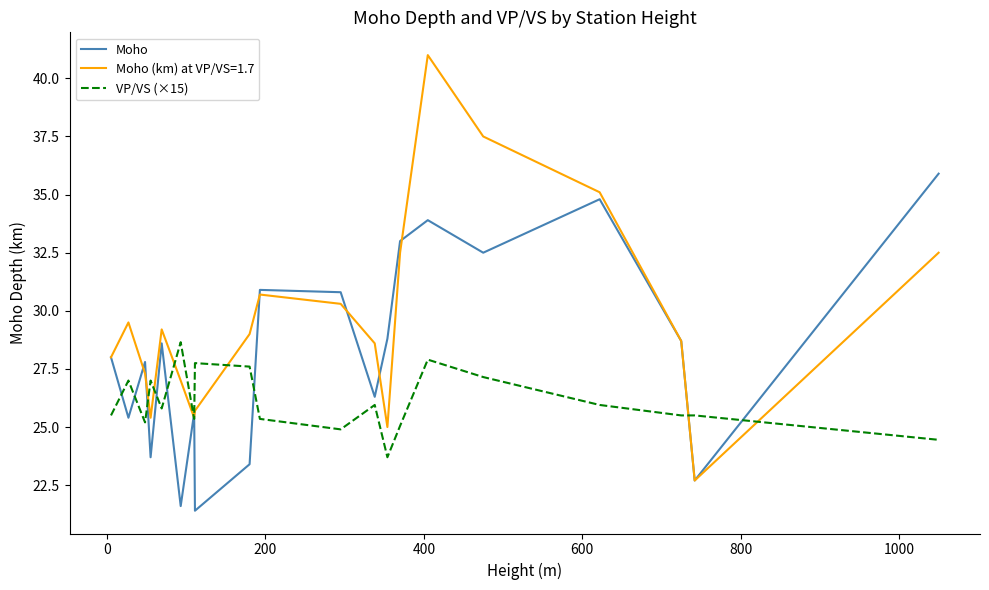

What is the lowest value of the VP/VS (×15) series?

23.7